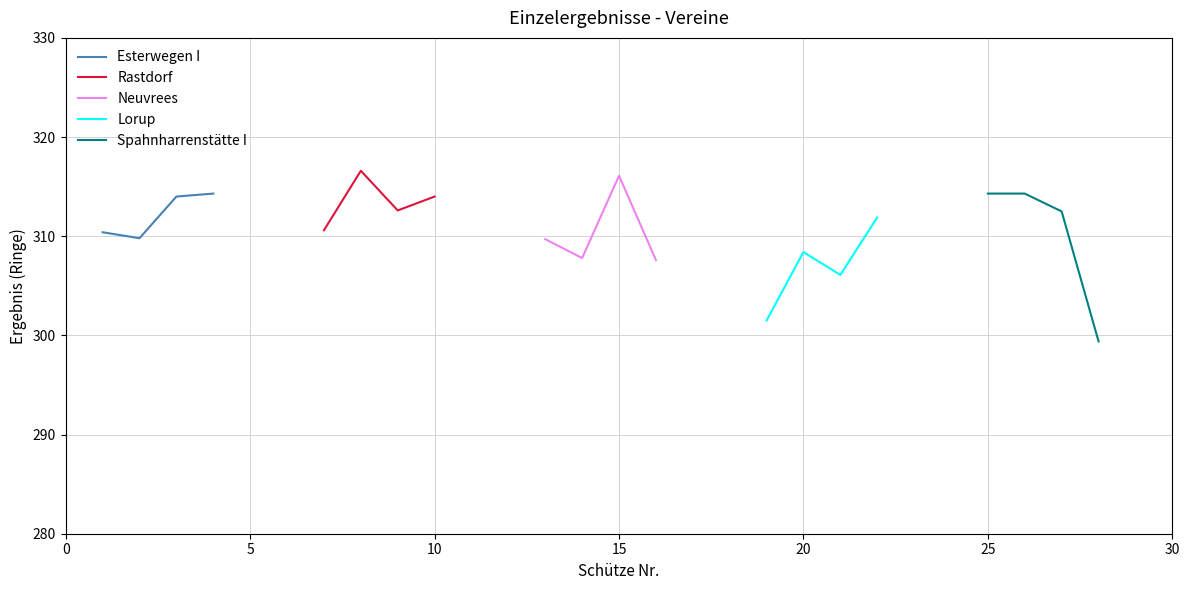

True or false: Lorup has more than 2 interior local peaks.

False